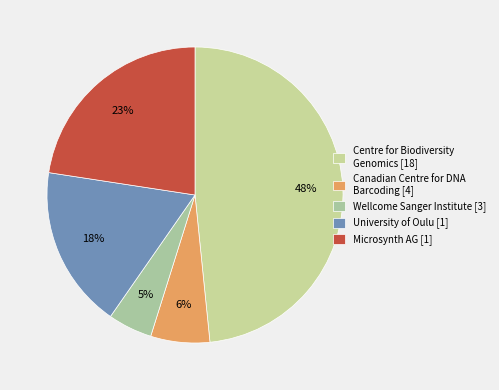

Which category has the smallest portion of the pie?

Wellcome Sanger Institute [3]